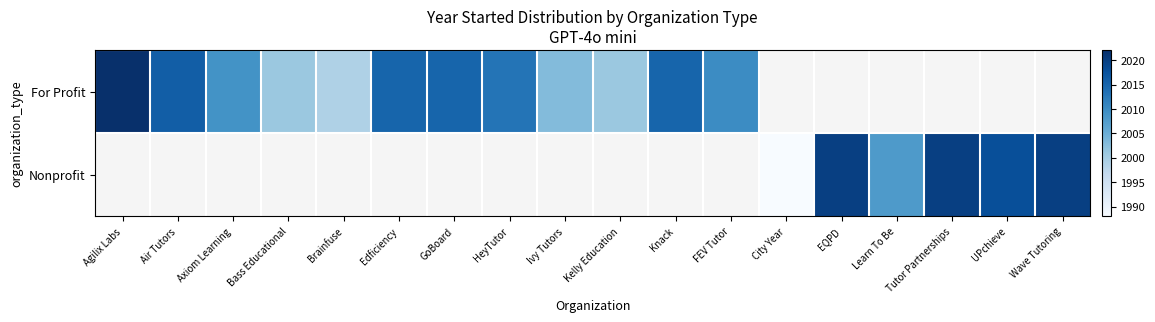

What is the smallest value displayed?

1988.0